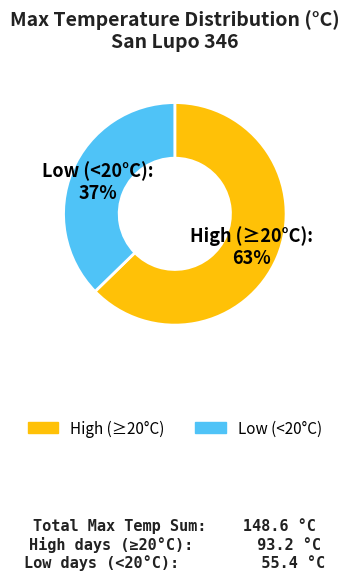

To the nearest percent, what is the average slice percentage?

50%